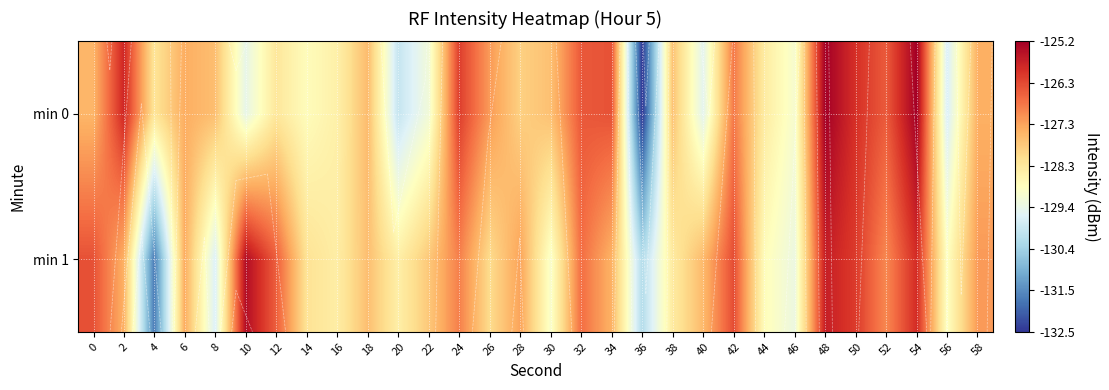

The min 1 series shows -199.6 at 4. True or false?

False